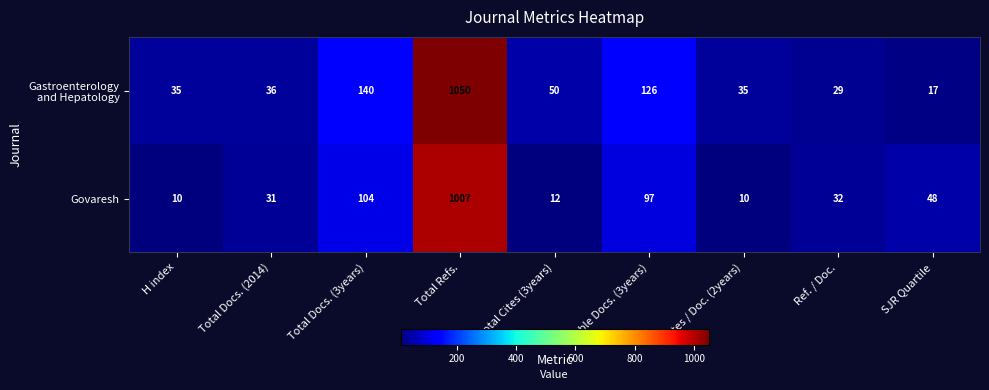

Between H index and Total Docs. (2014), which series saw the biggest shift?

Govaresh